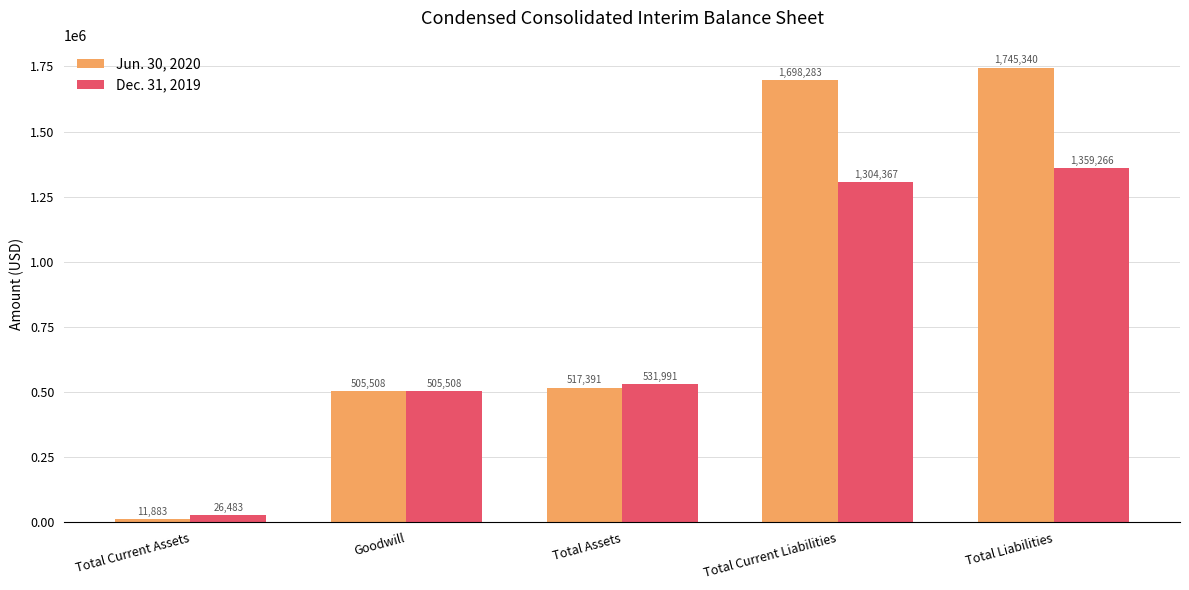

What is the label of the 2nd bar from the left?

Goodwill